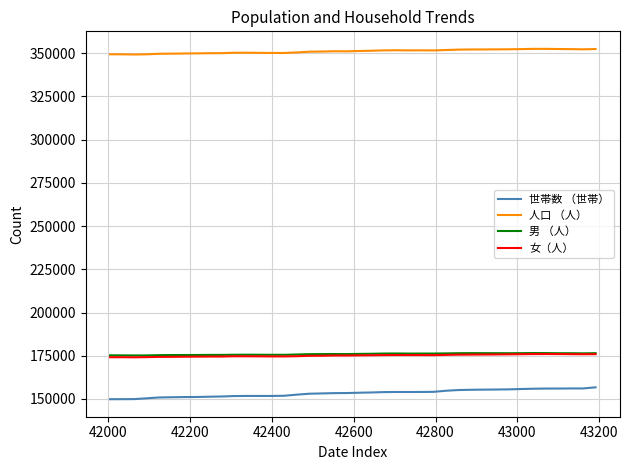

Which series has the largest total across all categories?

人口 （人）